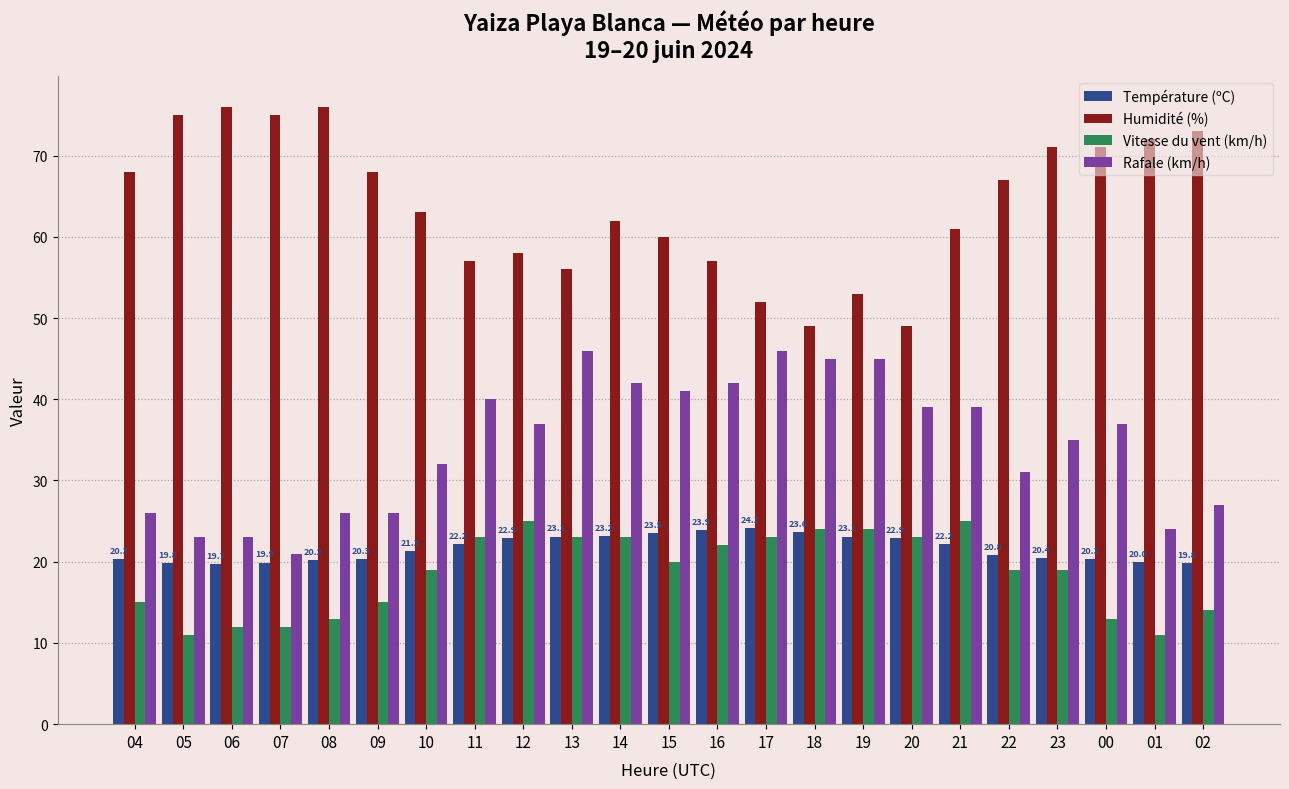

How many groups of bars are there?

23